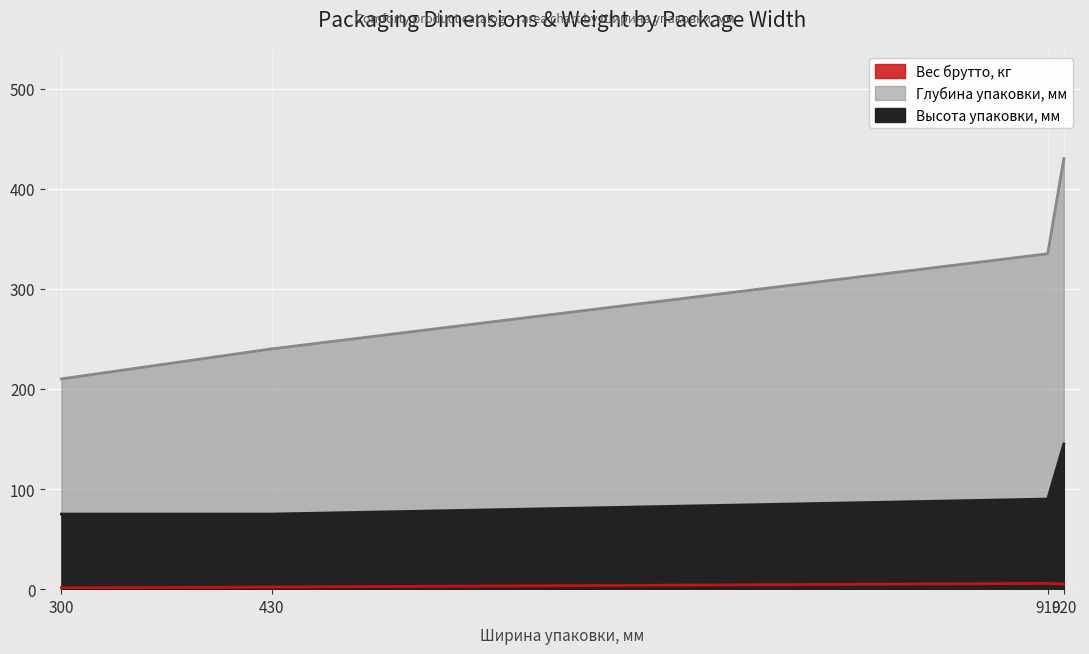

True or false: Глубина упаковки, мм and Высота упаковки, мм intersect in this chart.

False